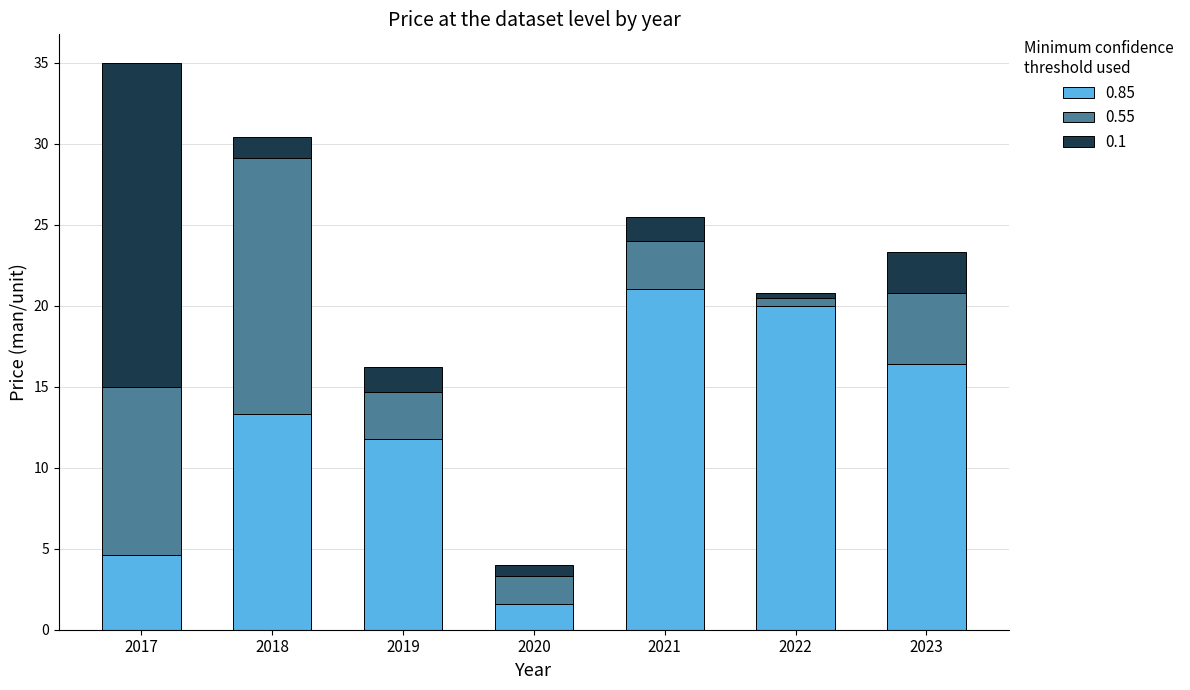

How many series are shown in this chart?

3